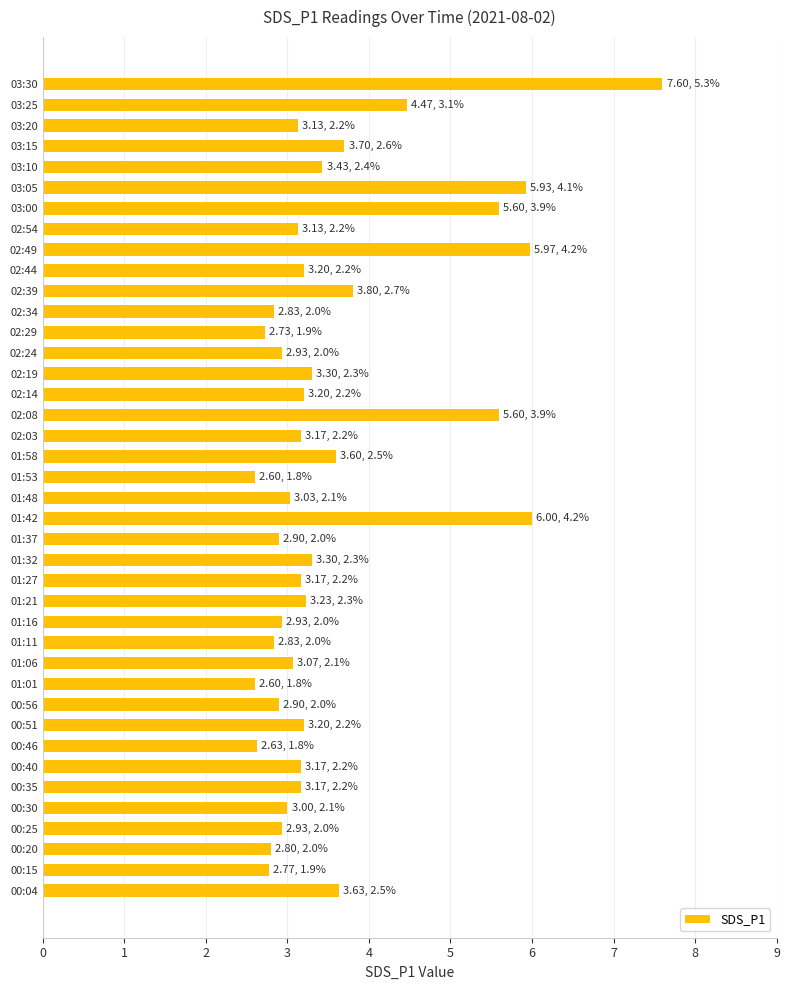

The value at 01:42 is 6.0. True or false?

True